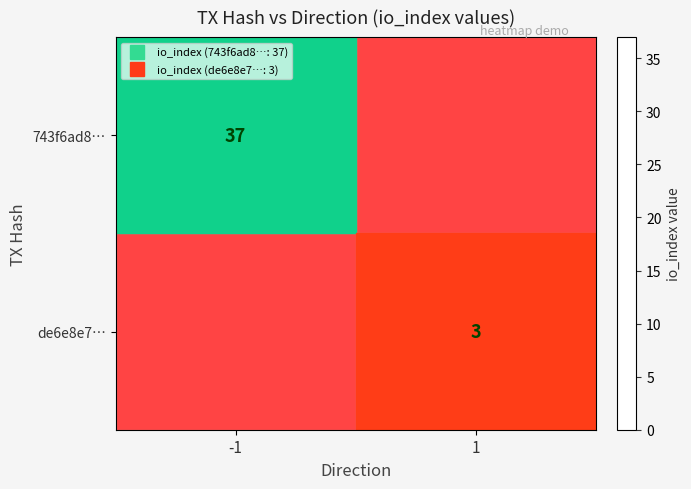

Where is 743f6ad8… nearest to the value 18?

1